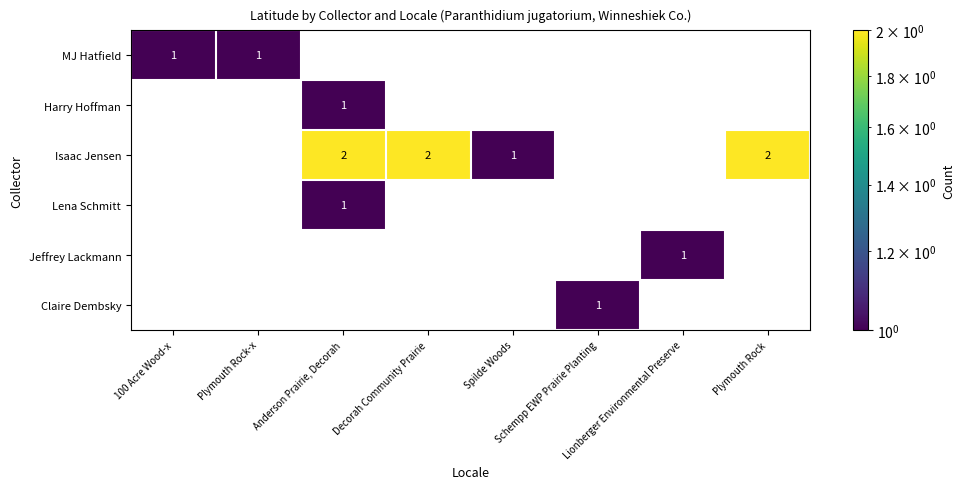

Which series has the largest total across all categories?

Isaac Jensen